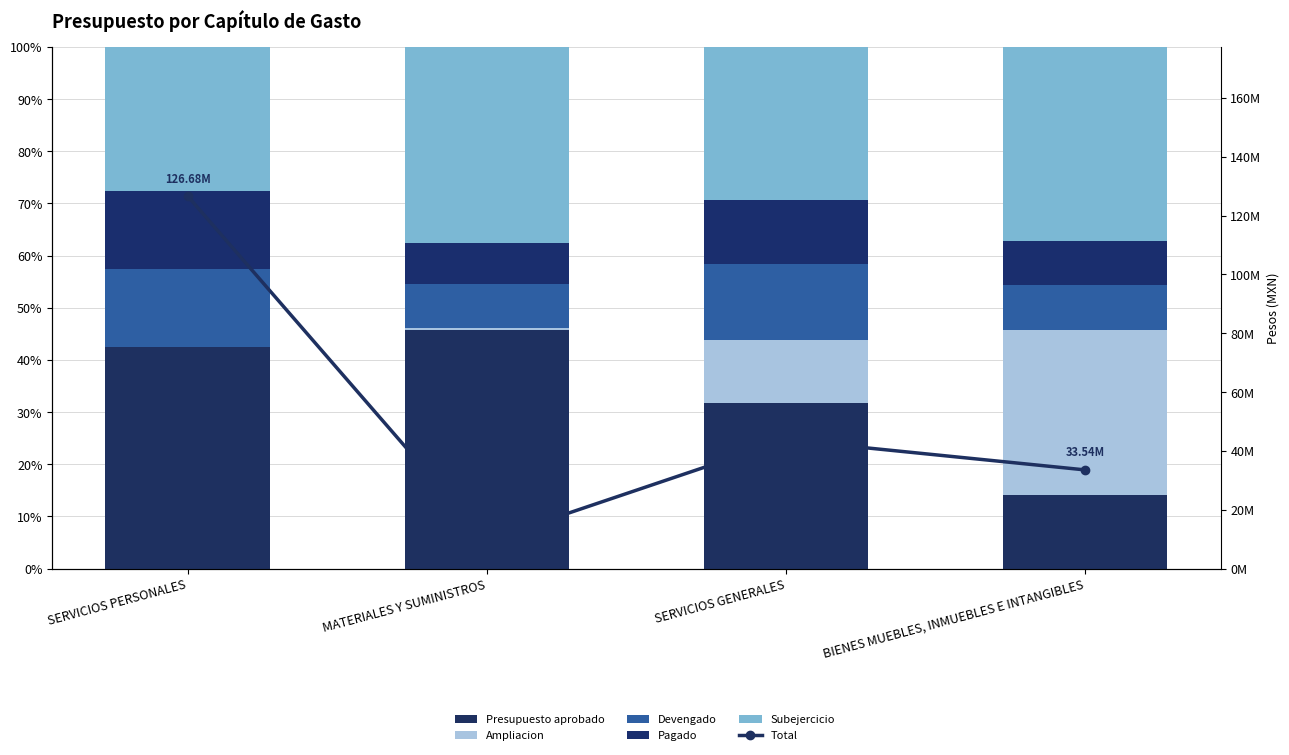

What is the difference between the highest and lowest values at SERVICIOS GENERALES?

43799991.4